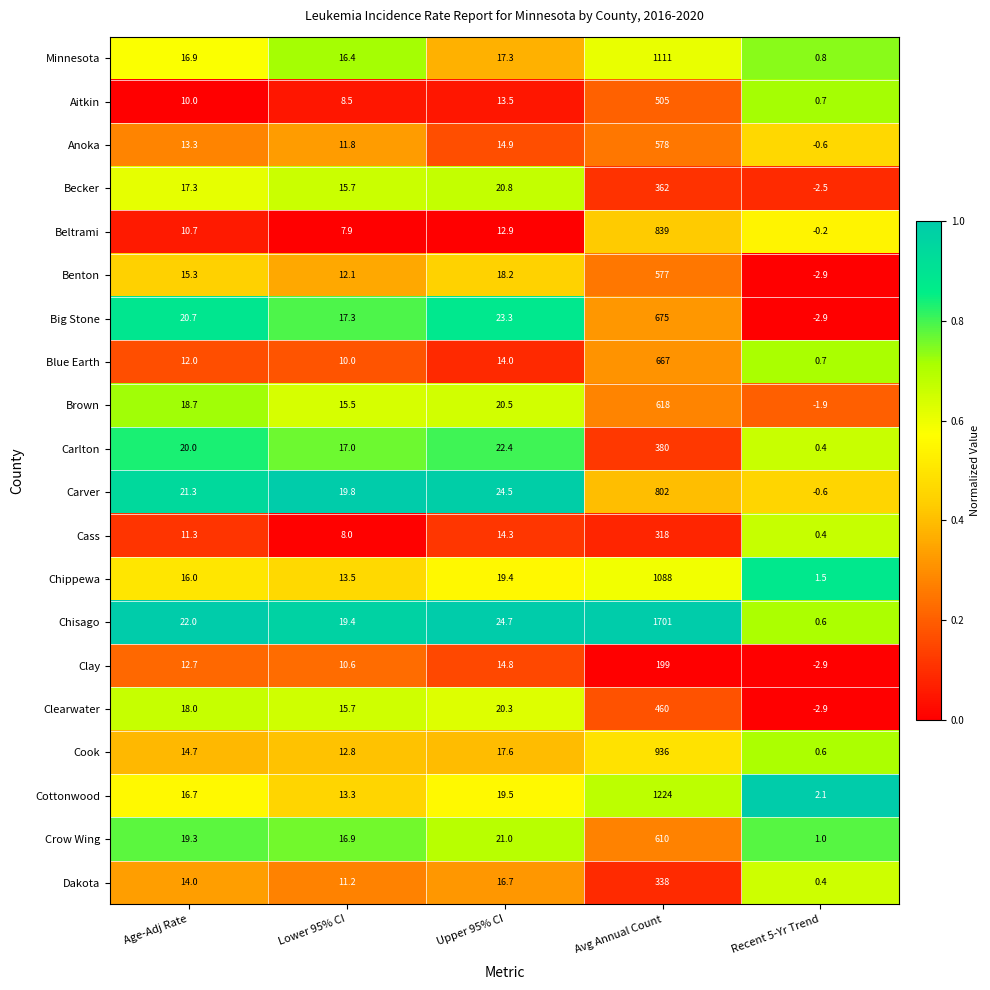

What is the approximate value of Blue Earth at Upper 95% CI?

14.0